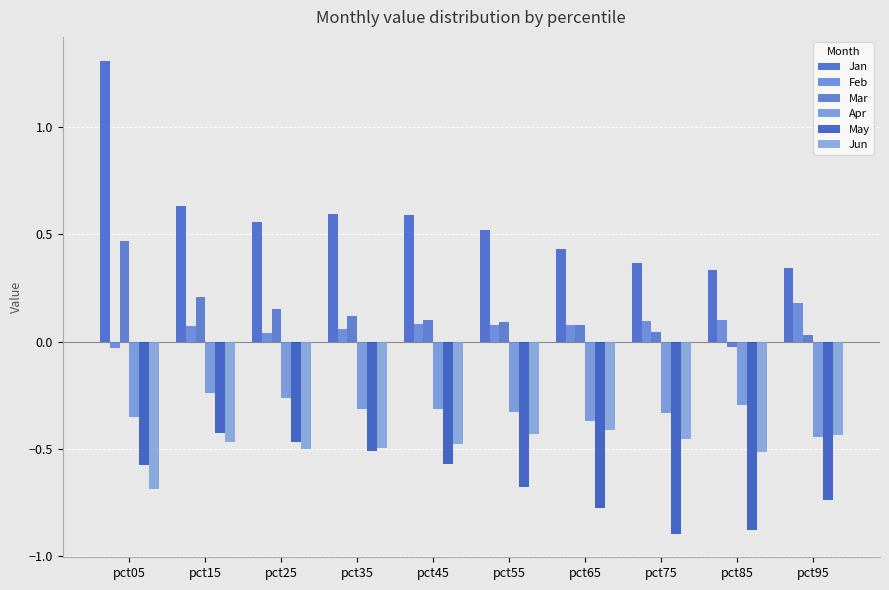

Is the value of Jun at pct65 greater than the value of Feb at pct15?

No